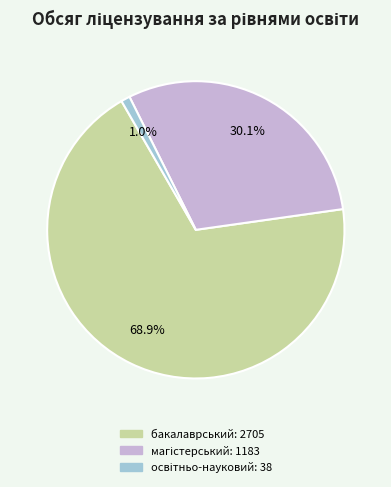

Is there any slice that represents more than half of the pie?

Yes